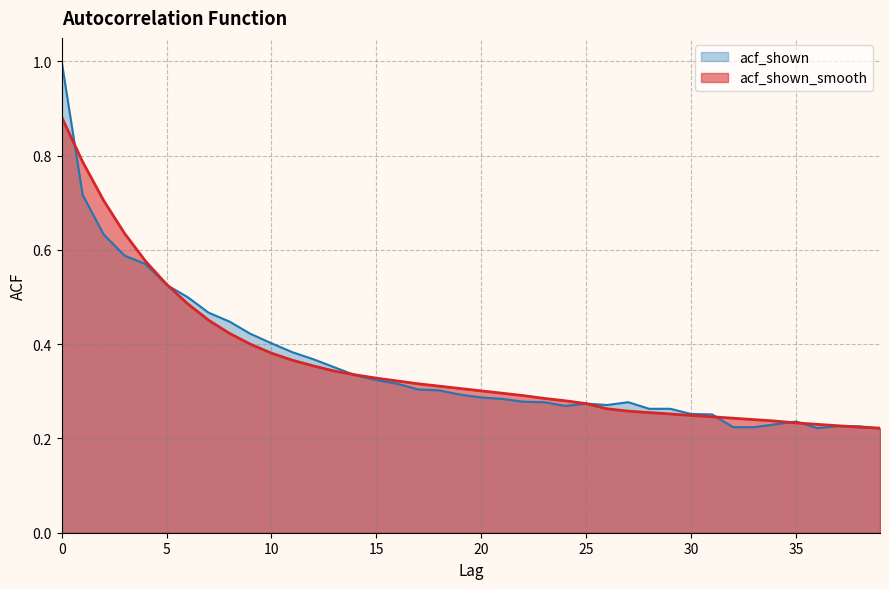

How many interior local peaks does the acf_shown series have?

3